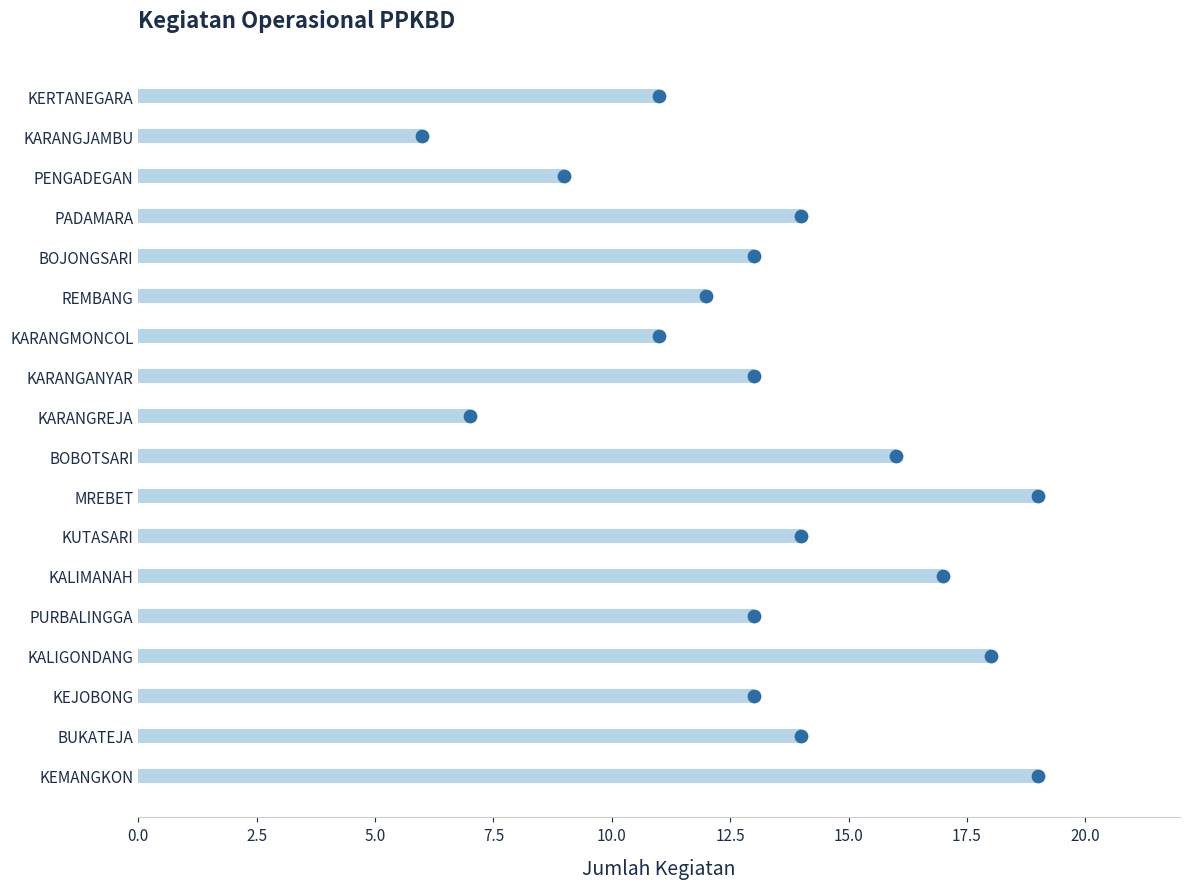

What is the change in value from KALIGONDANG to REMBANG?

-6